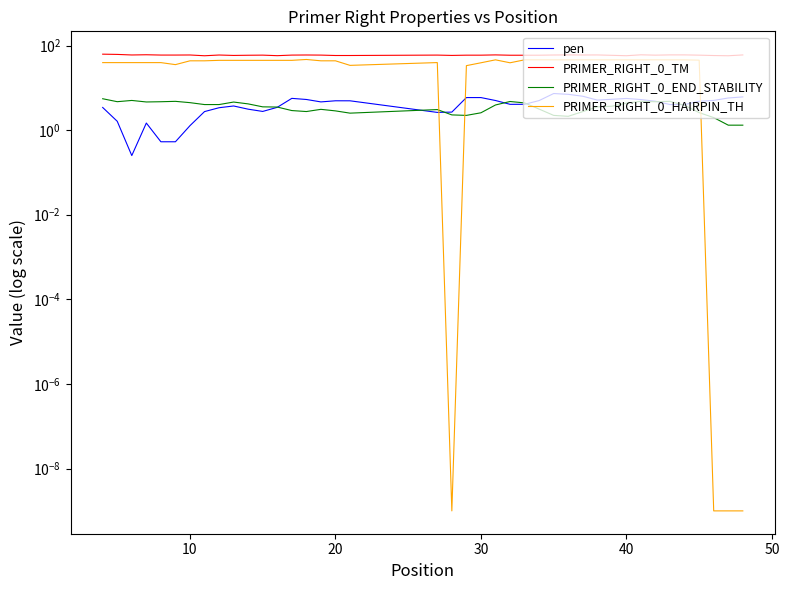

True or false: PRIMER_RIGHT_0_TM and PRIMER_RIGHT_0_HAIRPIN_TH intersect in this chart.

False